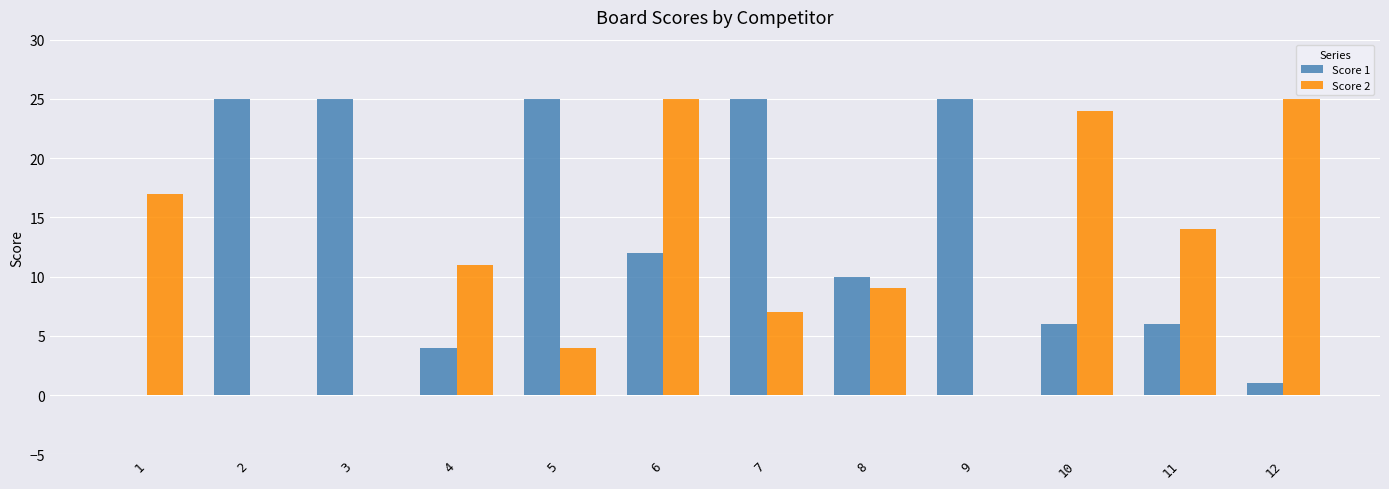

Count the number of categories in the chart.

12